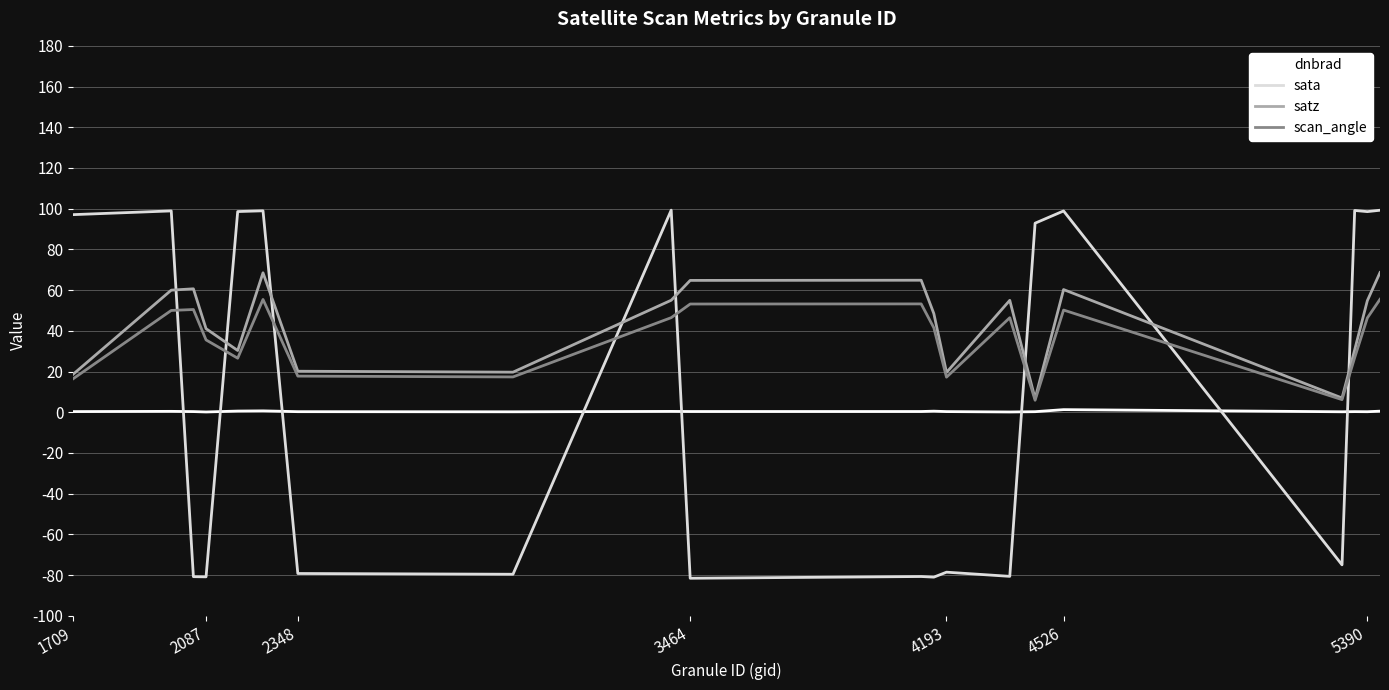

Which series has the largest total across all categories?

satz